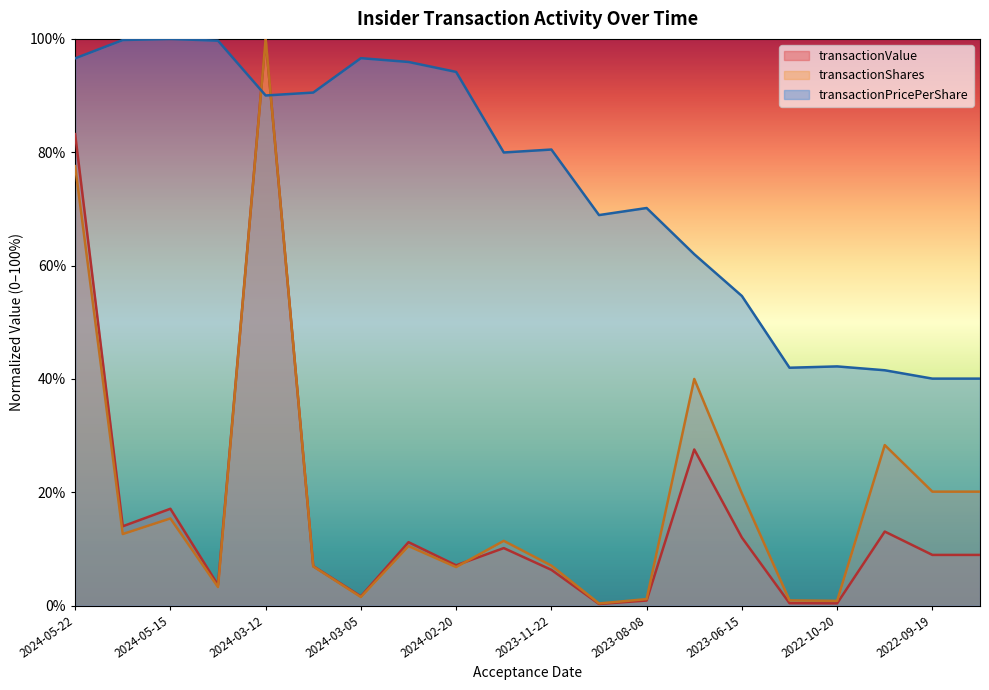

Reading left to right, transcribe all the data shown in this chart.

transactionShares: 0.8	0.1	0.2	0.0	1.0	0.1	0.0	0.1	0.1	0.1	0.1	0.0	0.0	0.4	0.2	0.0	0.0	0.3	0.2	0.2
transactionValue: 0.8	0.1	0.2	0.0	1.0	0.1	0.0	0.1	0.1	0.1	0.1	0.0	0.0	0.3	0.1	0.0	0.0	0.1	0.1	0.1
transactionPricePerShare: 1.0	1.0	1.0	1.0	0.9	0.9	1.0	1.0	0.9	0.8	0.8	0.7	0.7	0.6	0.5	0.4	0.4	0.4	0.4	0.4